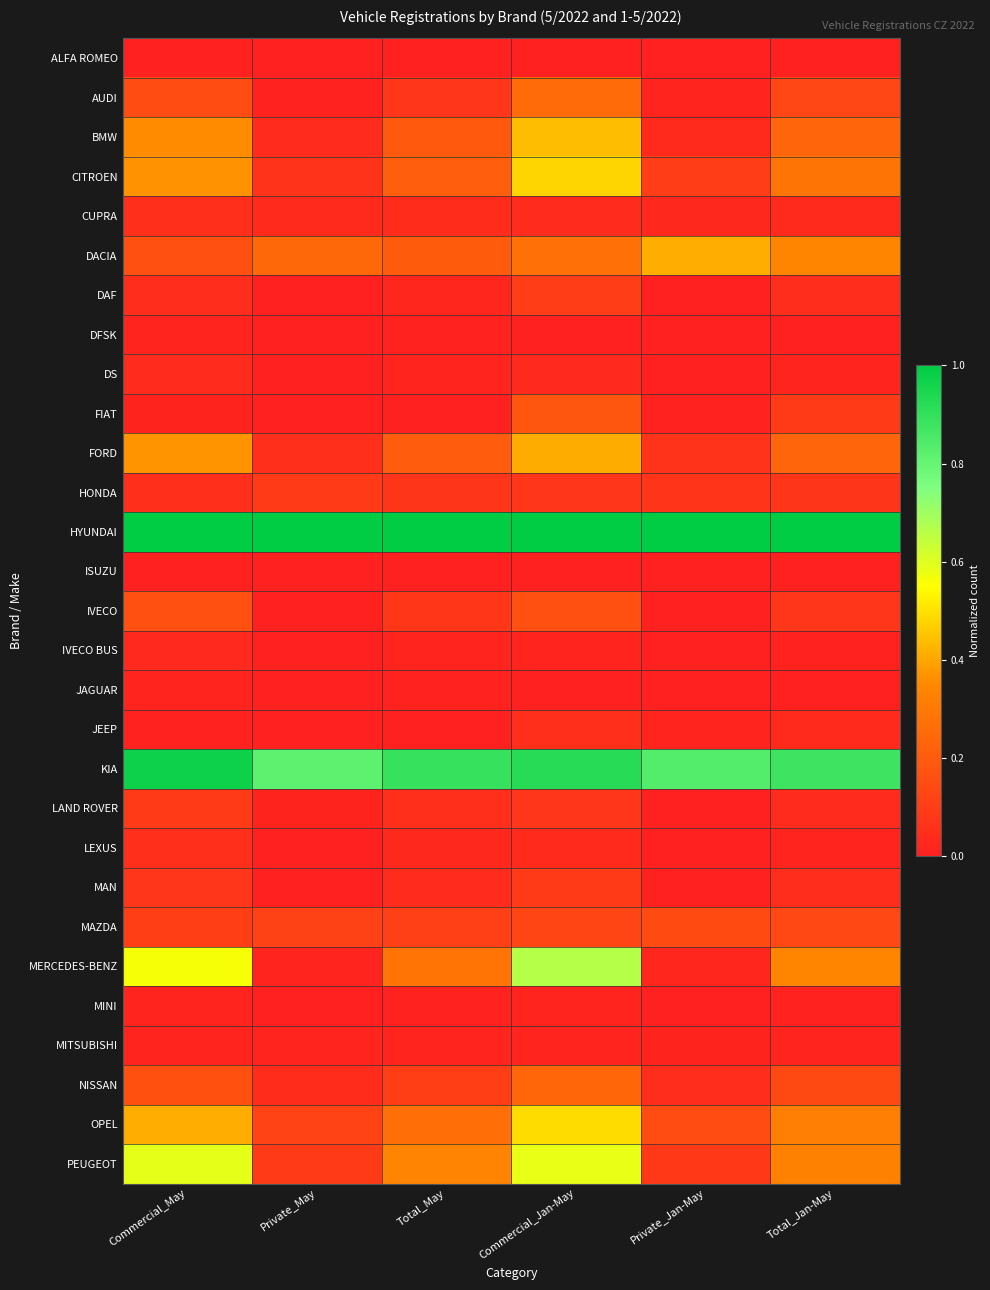

What is the spread (max minus min) of values at Total_Jan-May?

1.0